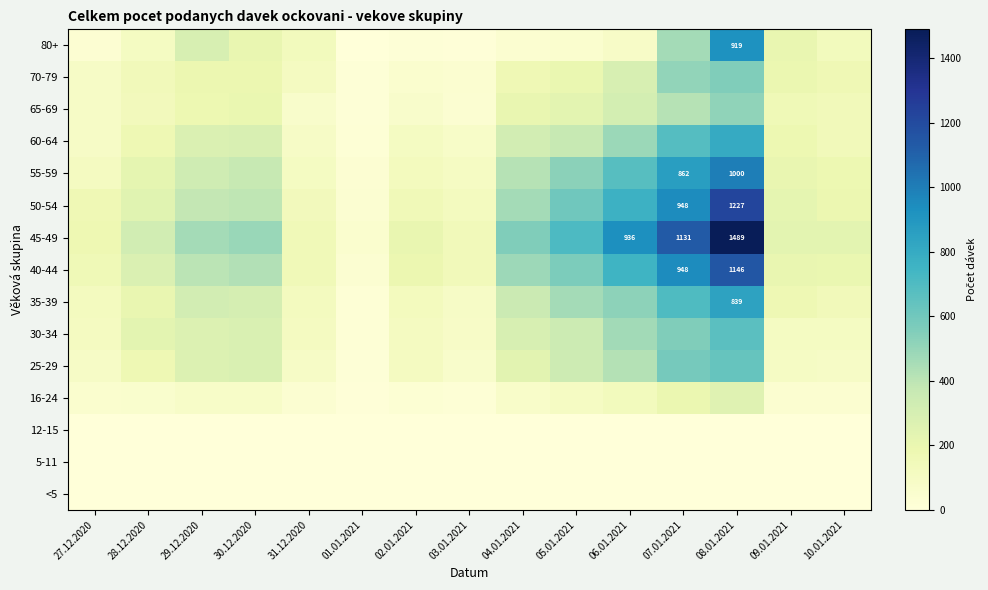

The value of 45-49 at 08.01.2021 is 2025. True or false?

False